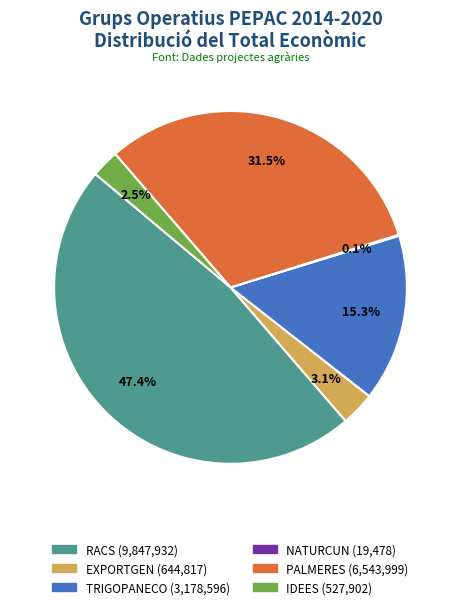

Is RACS the majority of the pie?

No